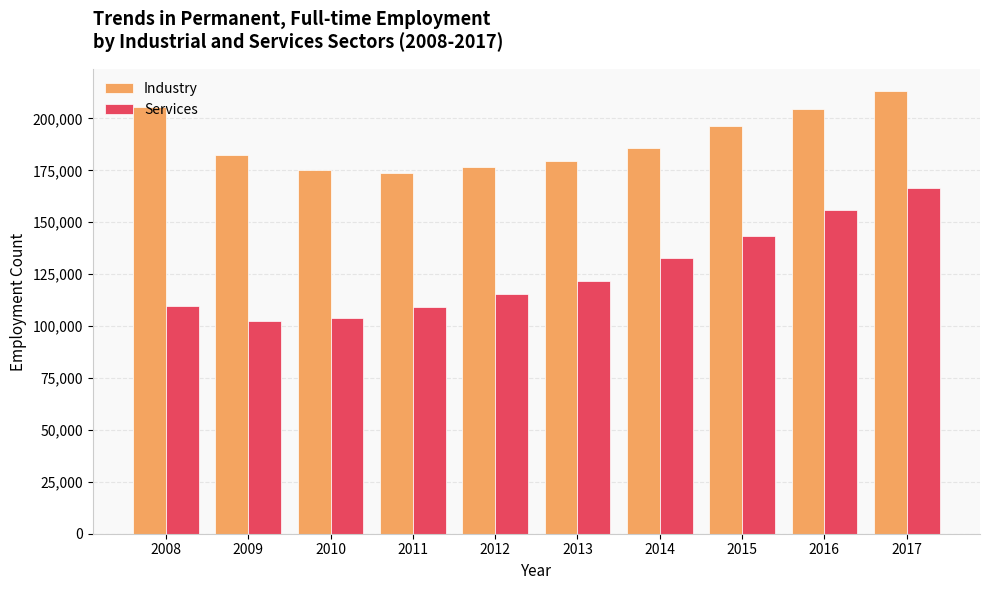

Which series changed the most between 2008 and 2009?

Industry